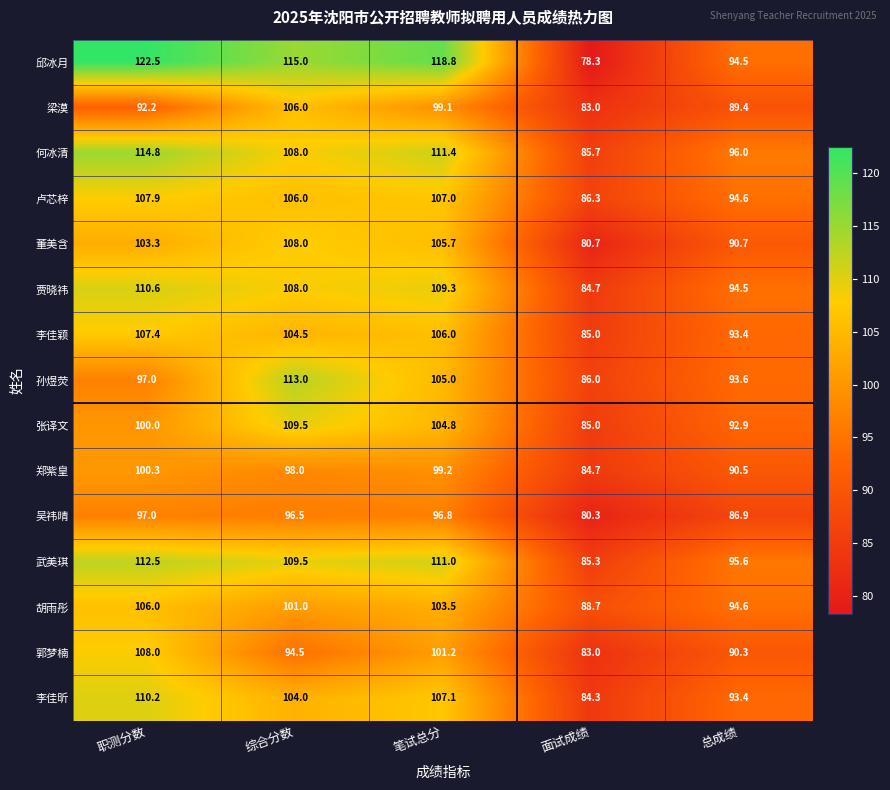

How many data points does each series have?

5